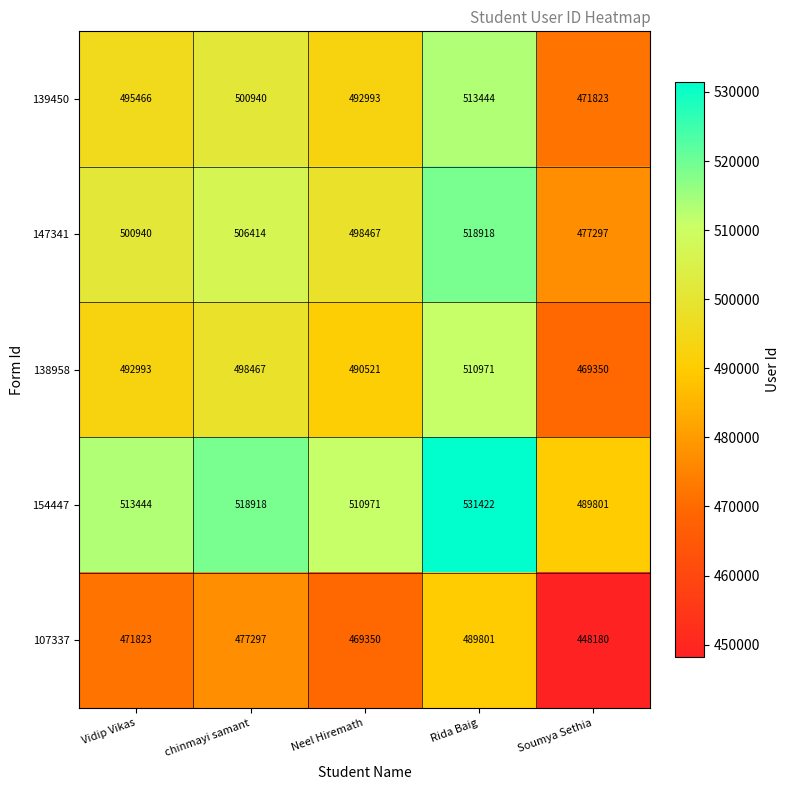

Reading right to left, list all the values displayed in this chart.

139450: Soumya Sethia=471823	Rida Baig=513444	Neel Hiremath=492993	chinmayi samant=500940	Vidip Vikas=495466
147341: Soumya Sethia=477297	Rida Baig=518918	Neel Hiremath=498467	chinmayi samant=506414	Vidip Vikas=500940
138958: Soumya Sethia=469350	Rida Baig=510971	Neel Hiremath=490521	chinmayi samant=498467	Vidip Vikas=492993
154447: Soumya Sethia=489801	Rida Baig=531422	Neel Hiremath=510971	chinmayi samant=518918	Vidip Vikas=513444
107337: Soumya Sethia=448180	Rida Baig=489801	Neel Hiremath=469350	chinmayi samant=477297	Vidip Vikas=471823